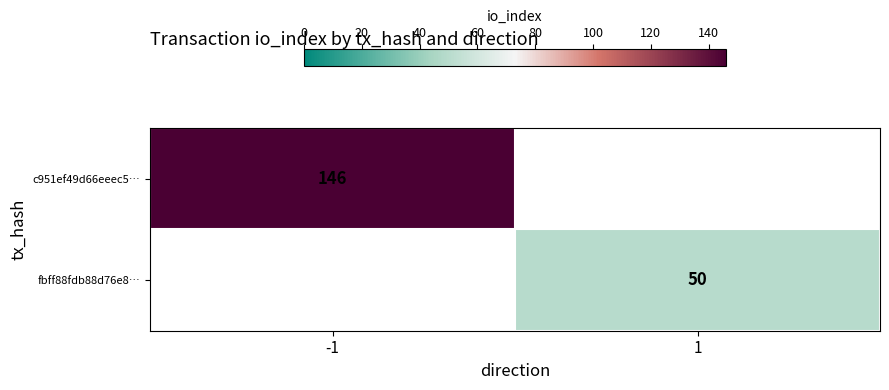

Is the value of fbff88fdb88d76e8… at 1 greater than the value of c951ef49d66eeec5… at -1?

No